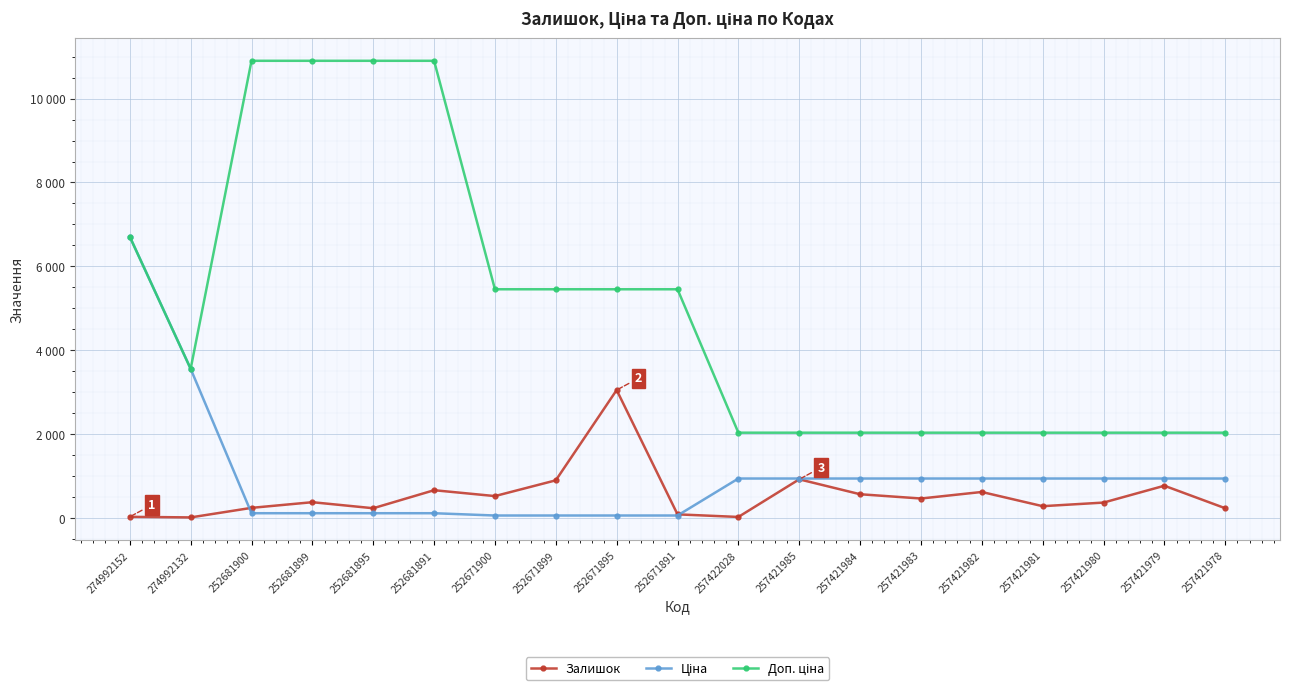

After their last crossing, which series has the higher values: Доп. ціна or Ціна?

Доп. ціна